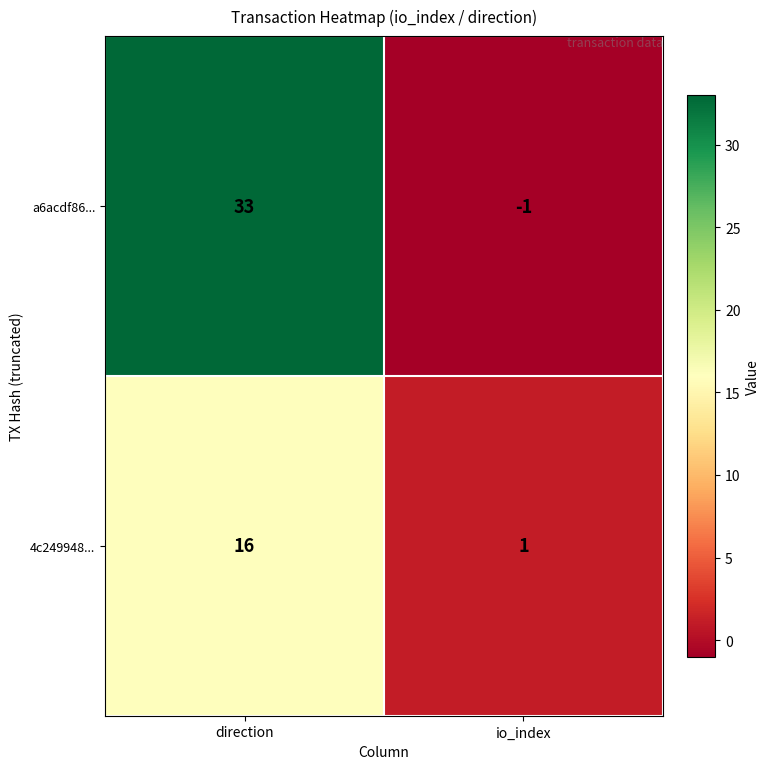

List the series in order of their overall mean, highest first.

a6acdf86..., 4c249948...